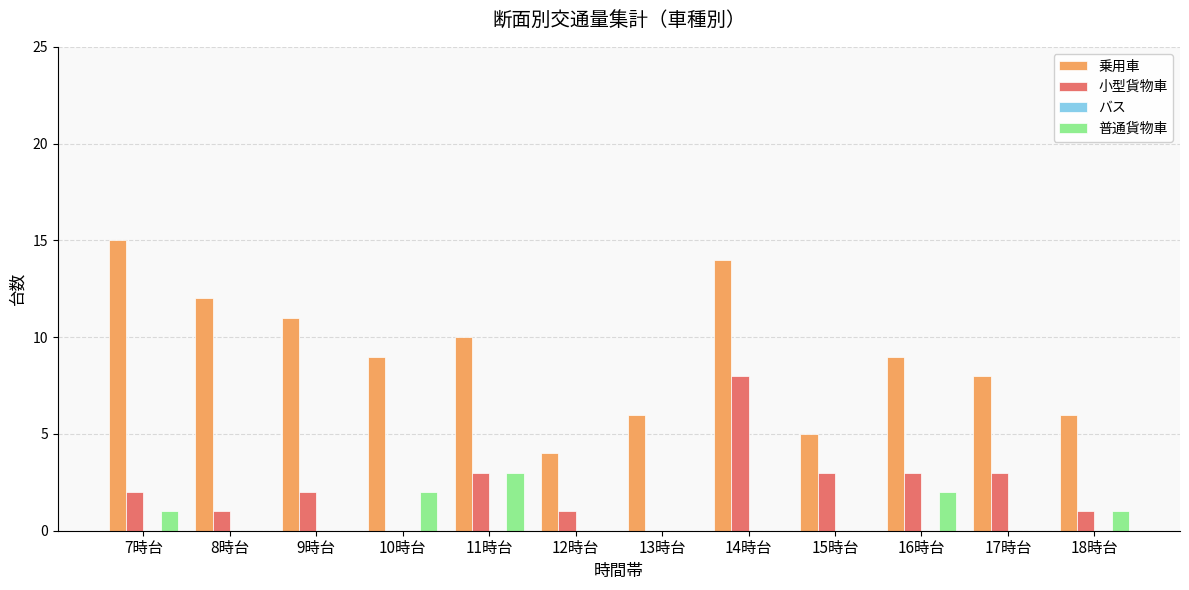

What is the sum of all 小型貨物車 values?

27